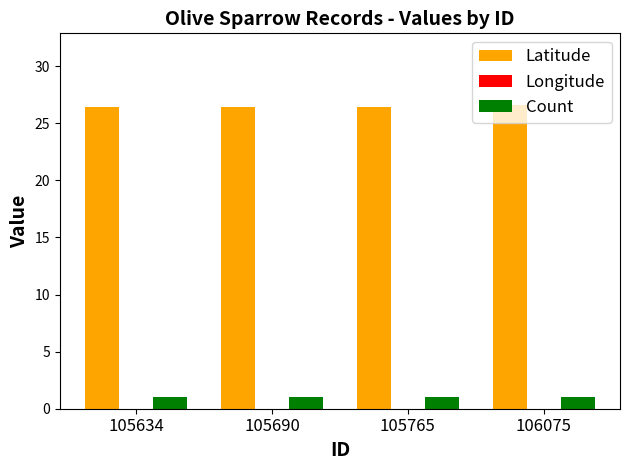

Between 105765 and 106075, which is larger?

106075